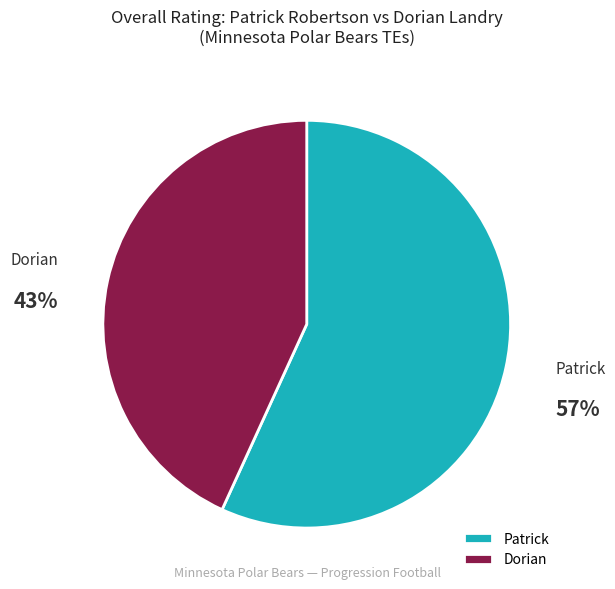

To the nearest percent, what percentage of the pie is Dorian?

43%